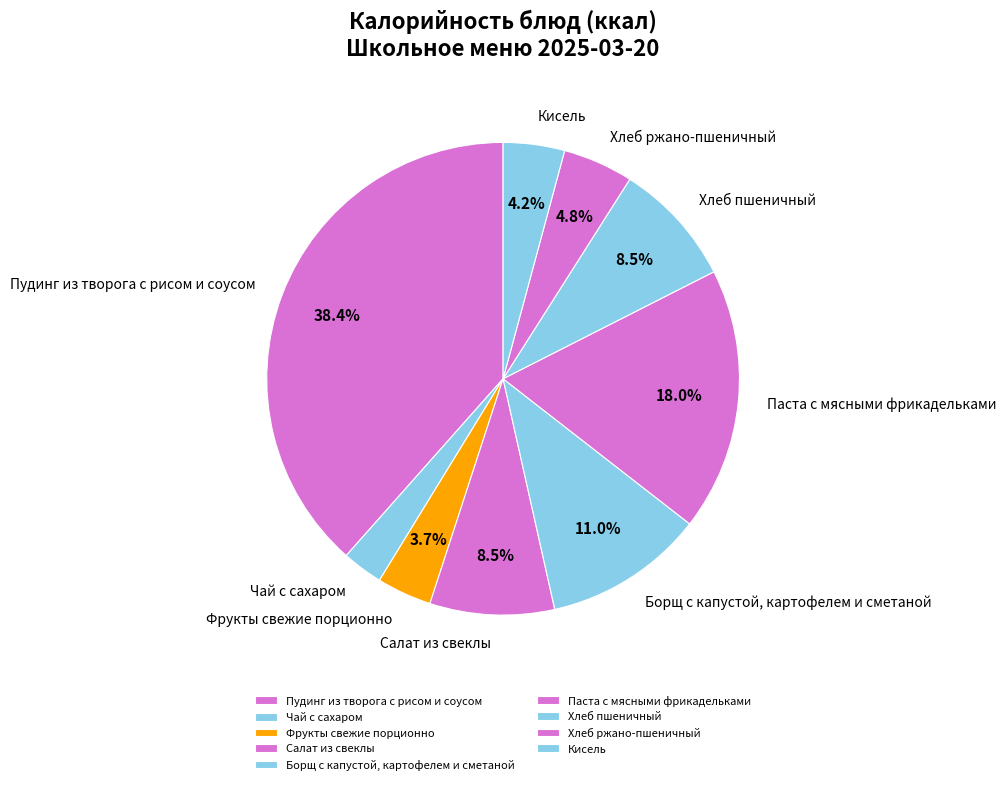

Approximately how many times larger is the value at Фрукты свежие порционно compared to Паста с мясными фрикадельками?

0.2